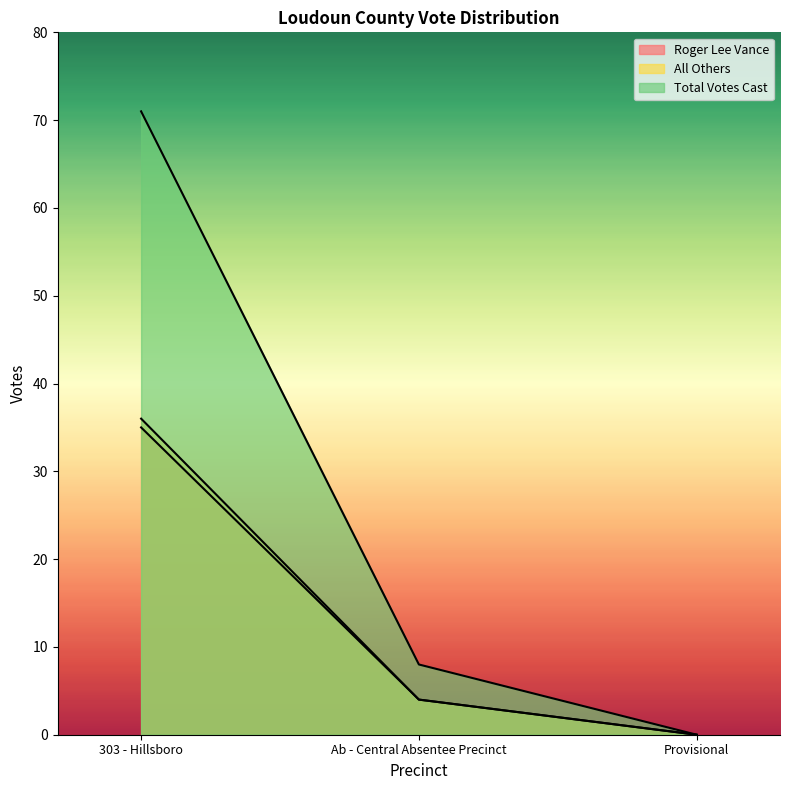

What is the difference between the Total Votes Cast values at 303 - Hillsboro and Provisional?

71